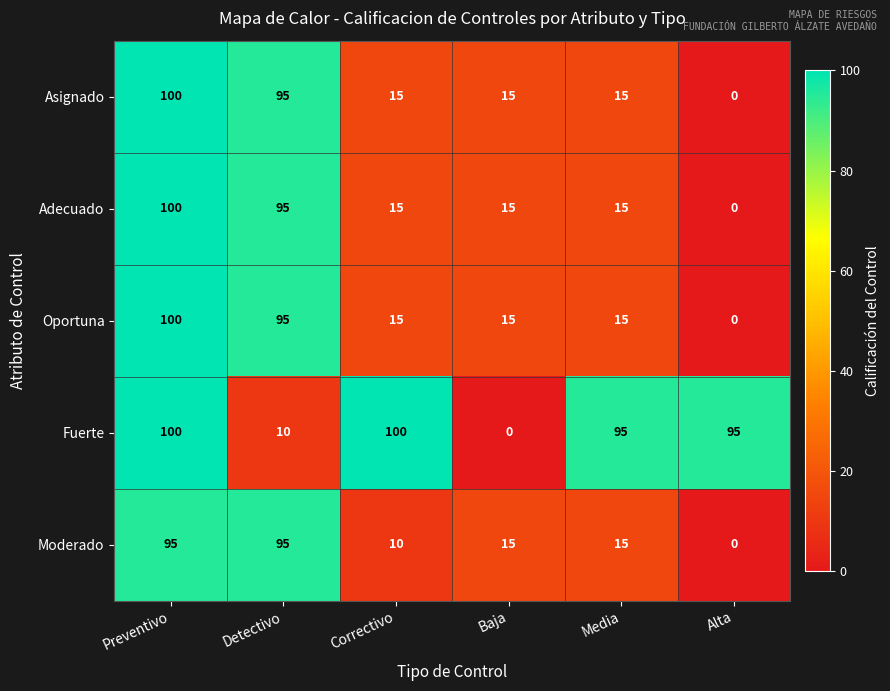

At which category is the sum across all series the highest?

Preventivo